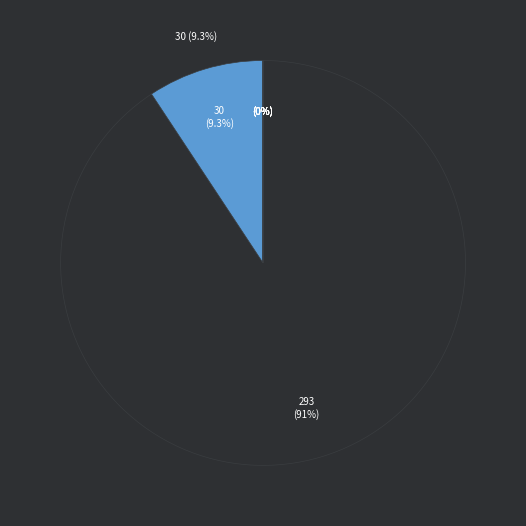

Is it true that по ч. 4 ст. 14.5 КоАП РФ is 9% of the pie?

True